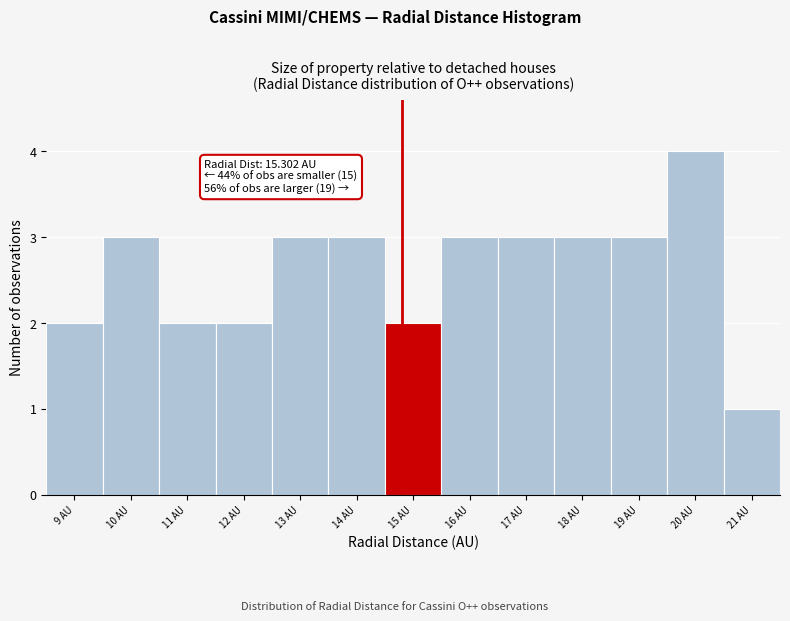

Reading left to right, extract all data points from this chart.

9 AU=2	10 AU=3	11 AU=2	12 AU=2	13 AU=3	14 AU=3	15 AU=2	16 AU=3	17 AU=3	18 AU=3	19 AU=3	20 AU=4	21 AU=1